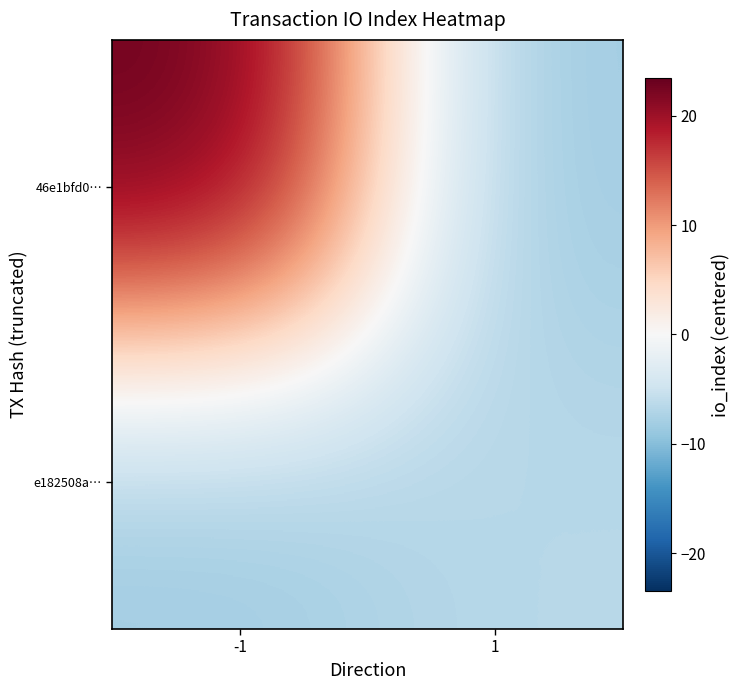

Reading right to left, extract all data points from this chart.

46e1bfd0…: 1=-8.5	-1=23.5
e182508a…: 1=-6.5	-1=-8.5